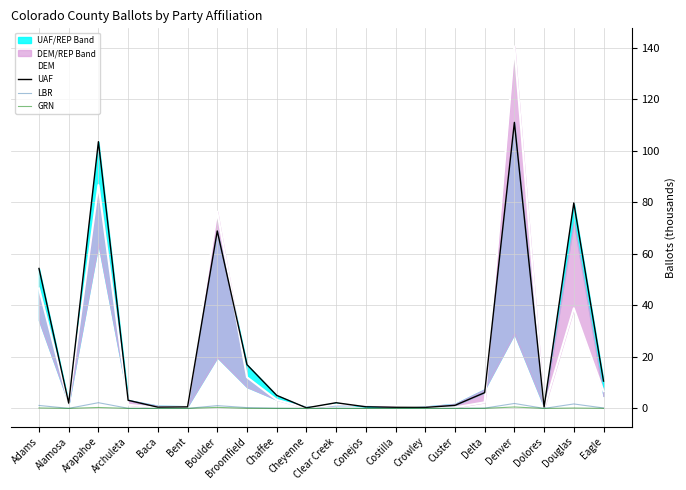

Where is the first local maximum for UAF?

Arapahoe